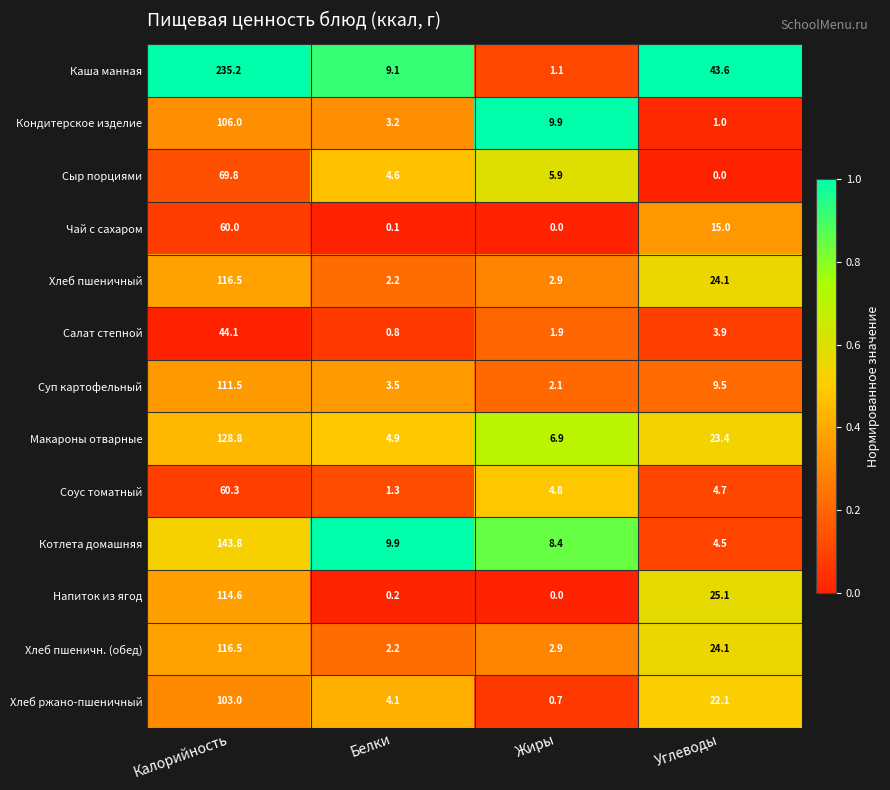

What is the difference between the Хлеб пшеничный values at Калорийность and Углеводы?

92.4